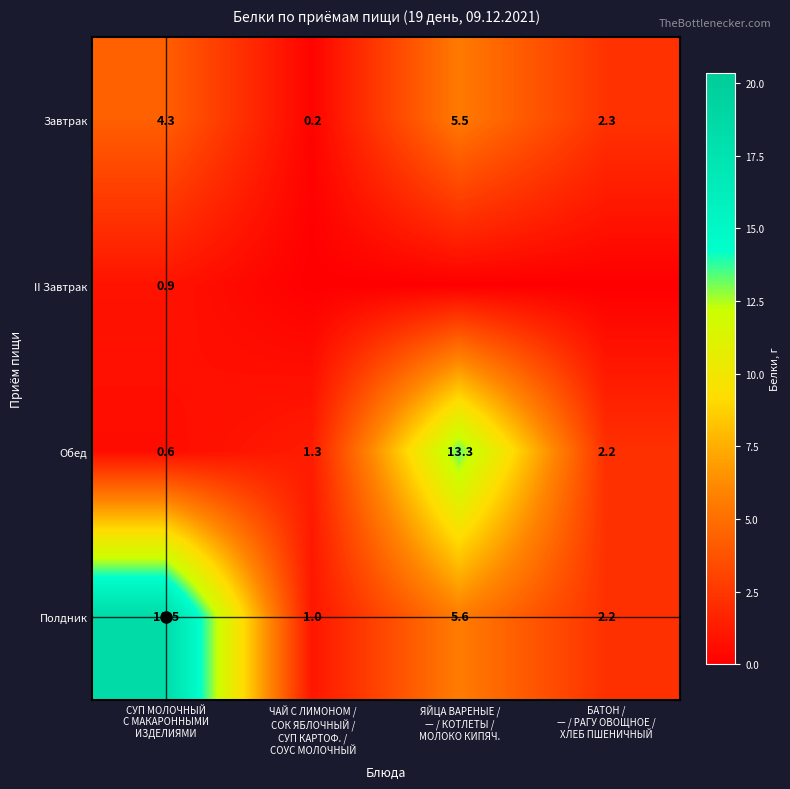

How many values in the Завтрак series are below 4?

2